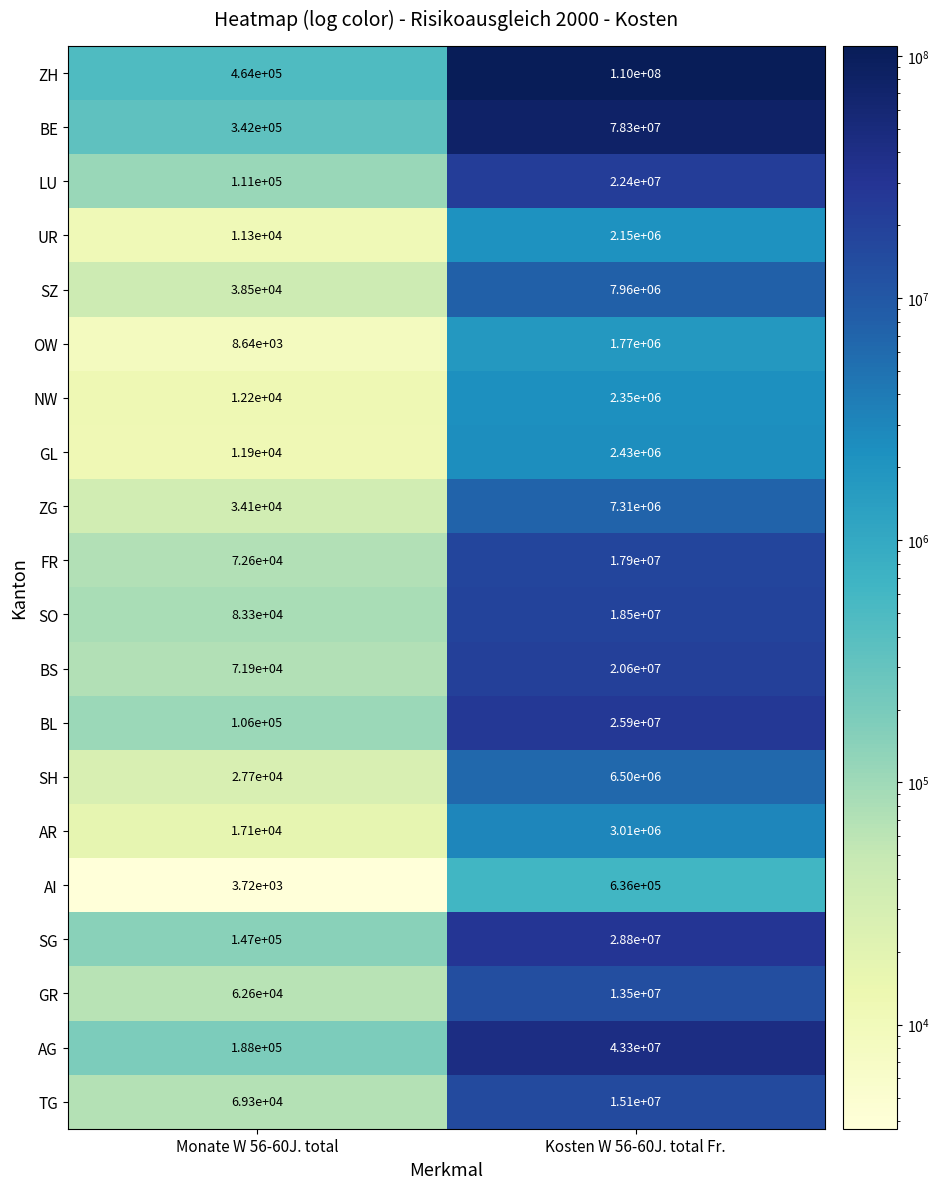

True or false: LU has a value of 15263417 at Kosten W 56-60J. total Fr..

False